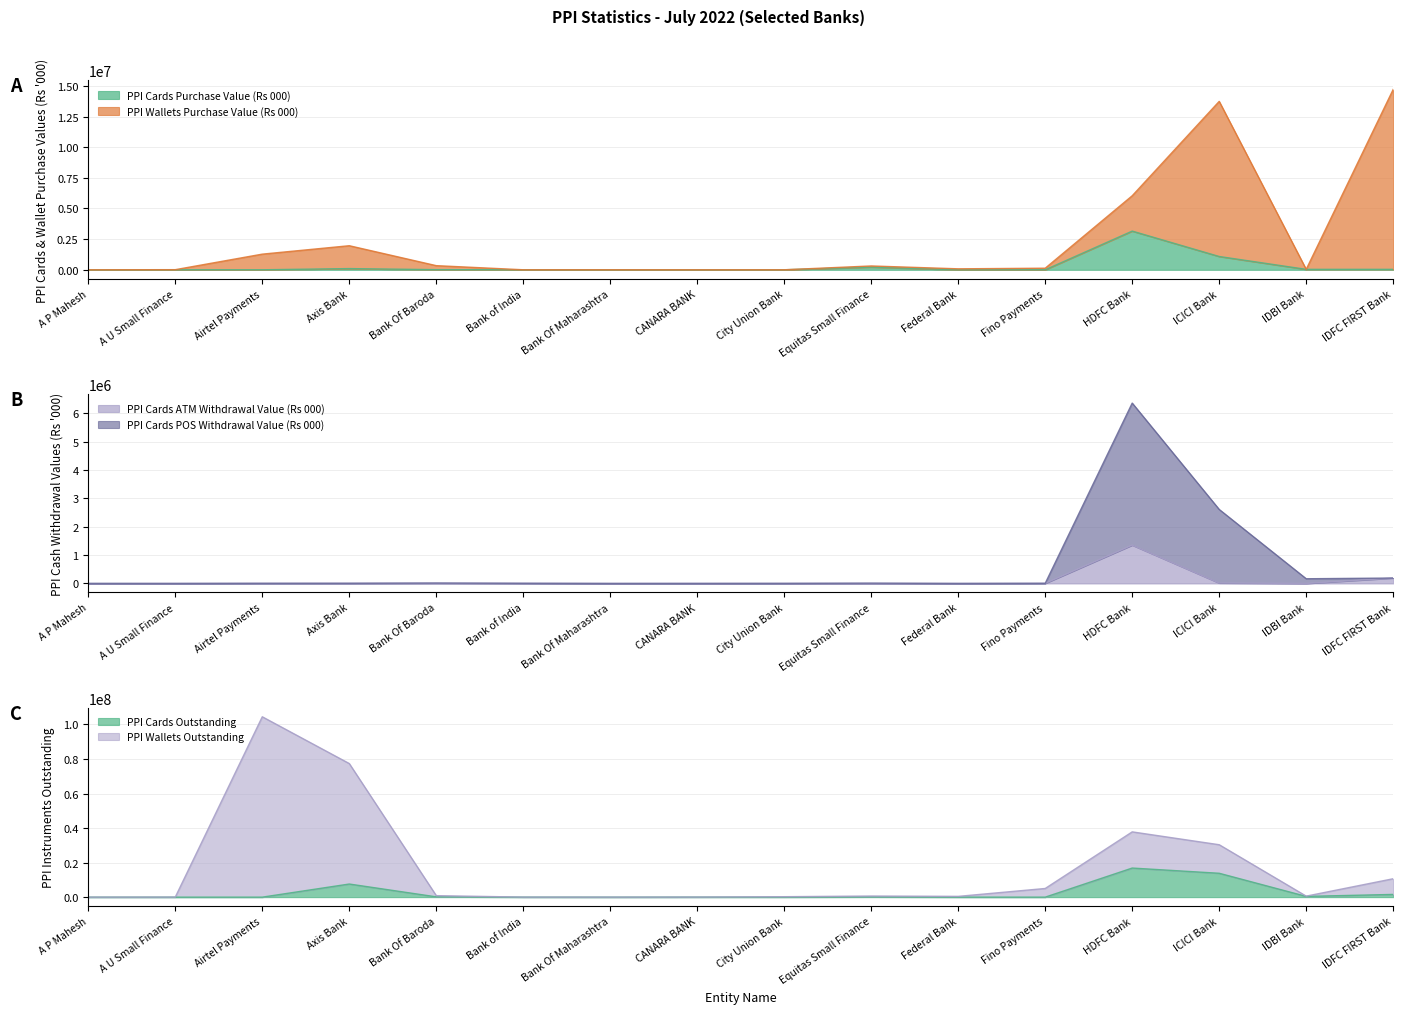

What is the label of the 1st point from the left?

A P Mahesh